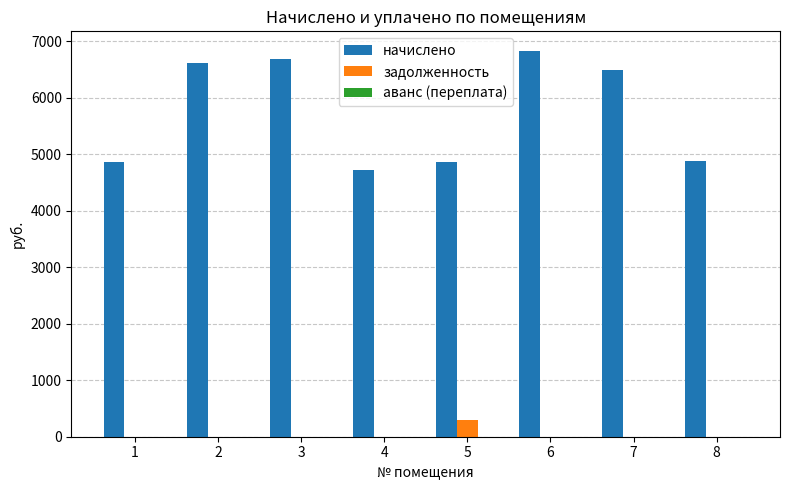

What is the total value across all series at 2?

6607.4